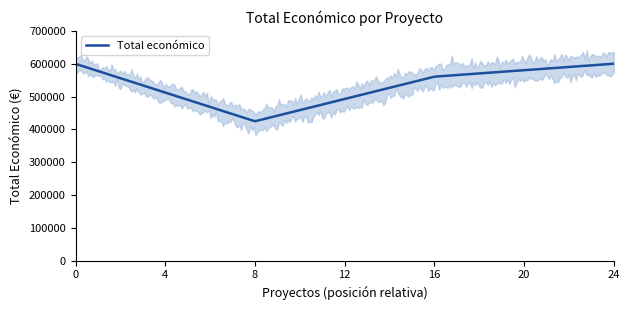

What is the maximum value for Total económico?

599927.0